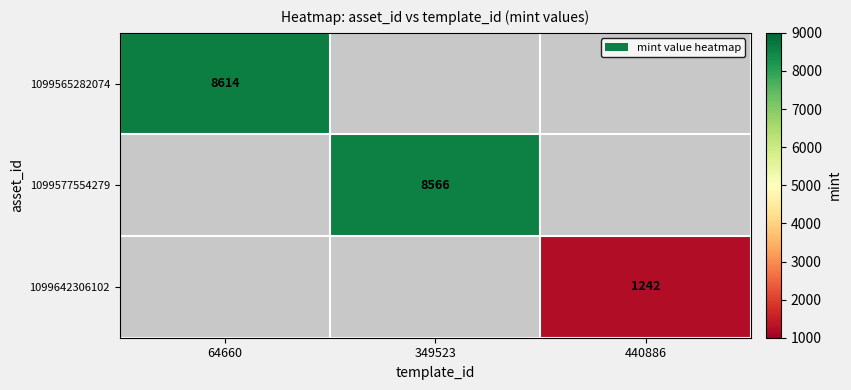

How many distinct data groups are displayed?

3